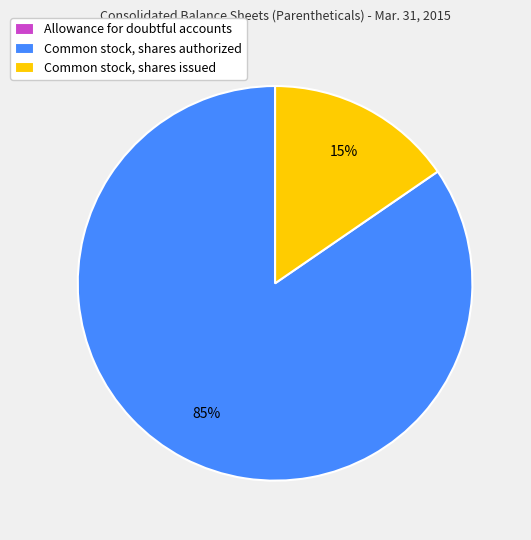

To the nearest percent, what portion does Common stock, shares authorized represent?

85%